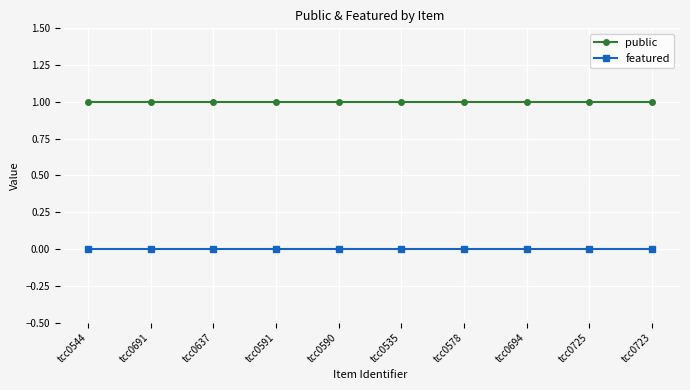

What is the total value across all series at tcc0694?

1